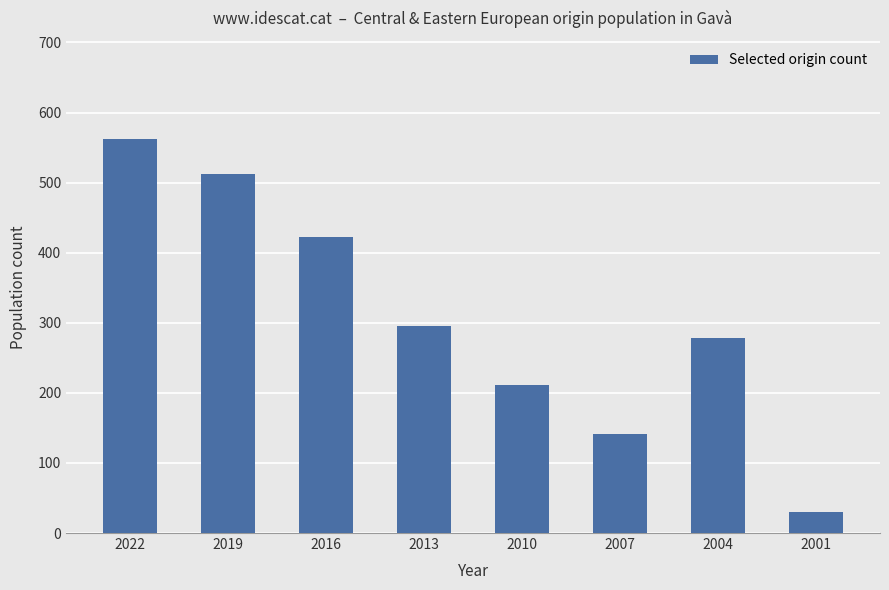

What is the difference between the second highest and minimum values?

482